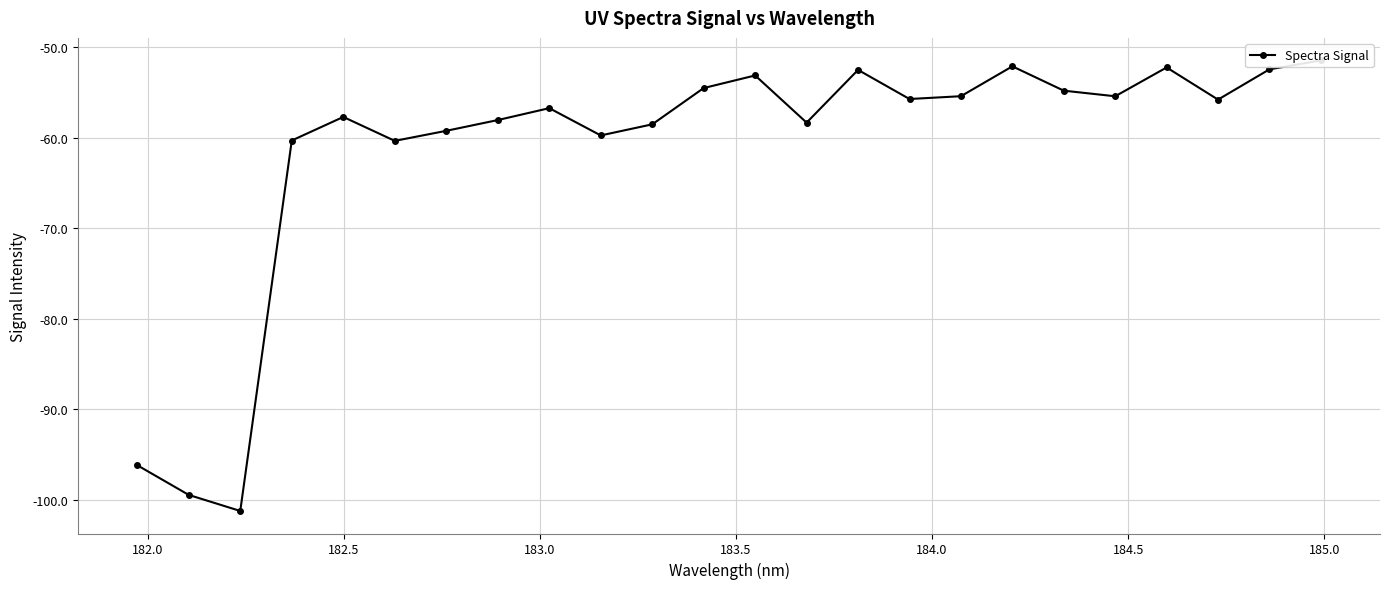

Reading left to right, extract all data points from this chart.

-96.2	-99.4	-101.2	-60.3	-57.7	-60.4	-59.3	-58.1	-56.8	-59.8	-58.5	-54.5	-53.1	-58.4	-52.5	-55.7	-55.4	-52.1	-54.8	-55.4	-52.3	-55.8	-52.5	-51.5